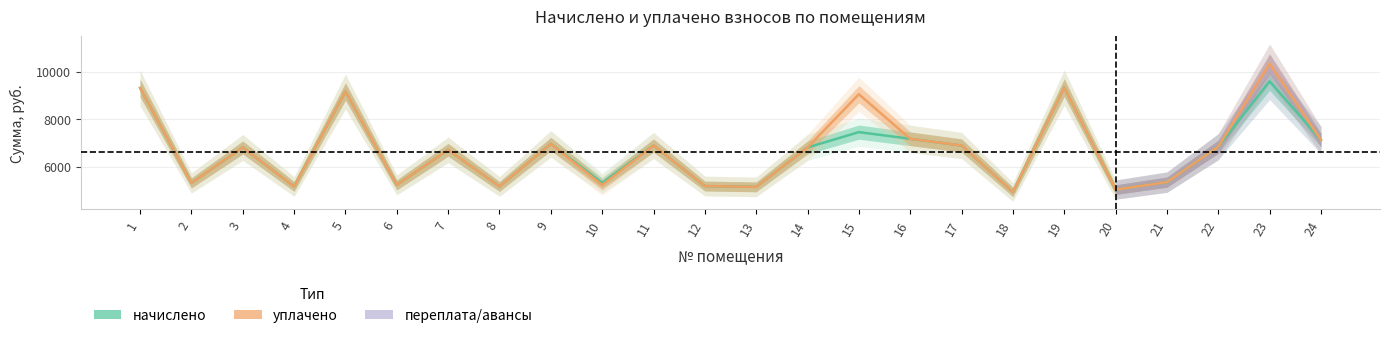

How many data points in начислено are above 6806?

13